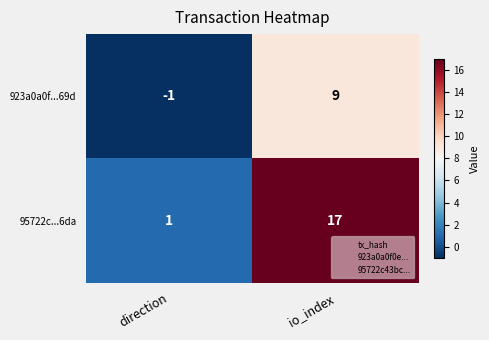

At direction, list the series in order from smallest to largest.

923a0a0f...69d, 95722c...6da